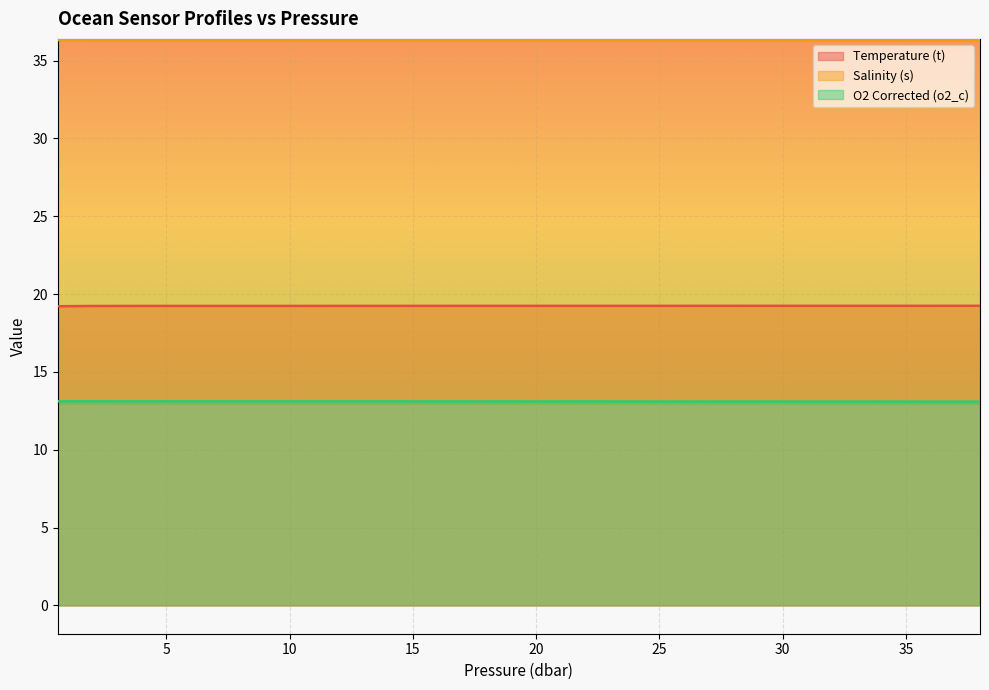

What is the label of the 19th point from the left?

36.0